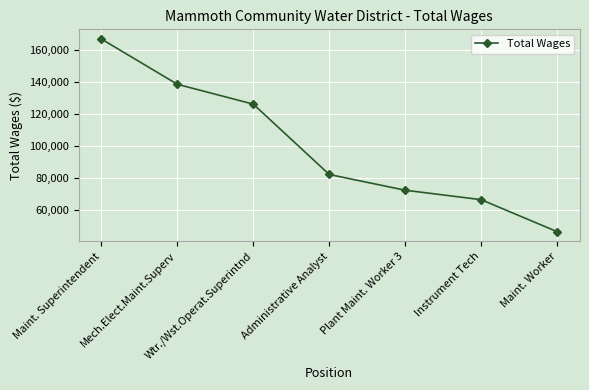

What is the smallest value displayed?

46570